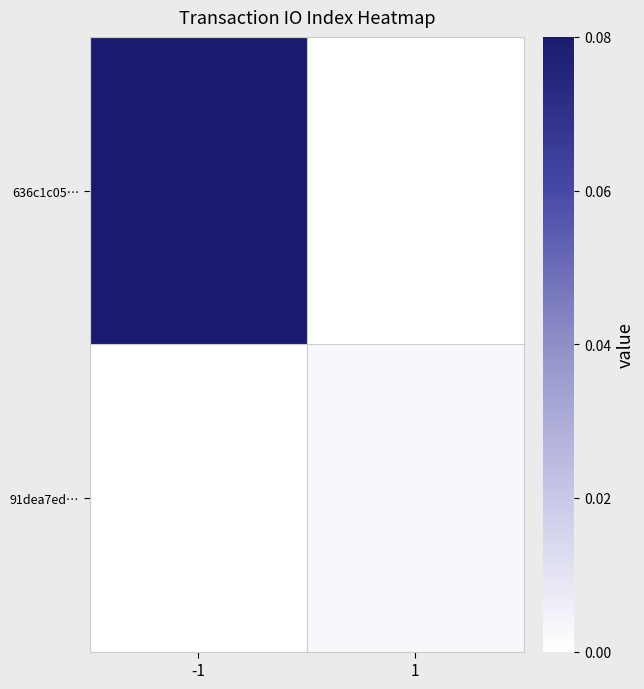

What is the greatest value displayed?

1.0